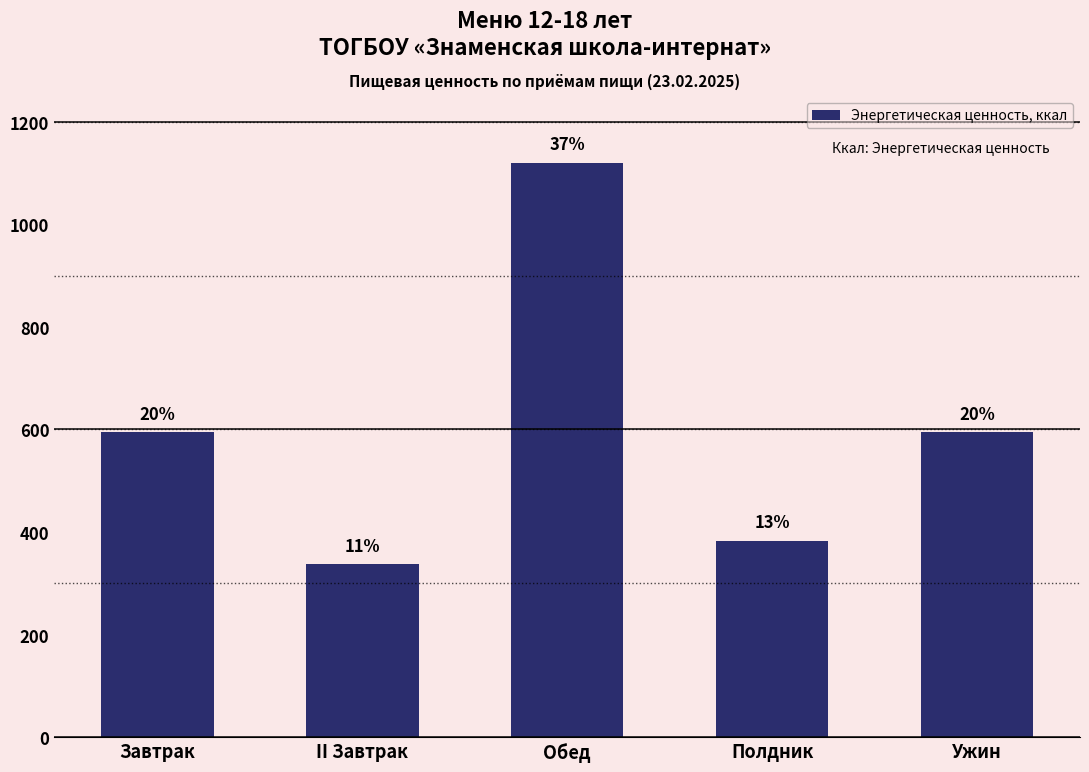

How many bars are there in total?

5